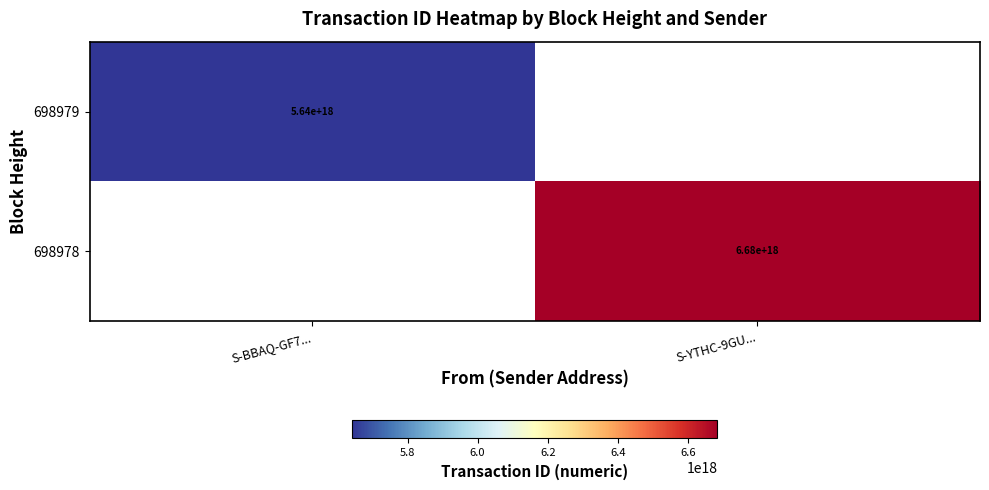

At which category does the chart reach its peak across all series?

S-YTHC-9GU...